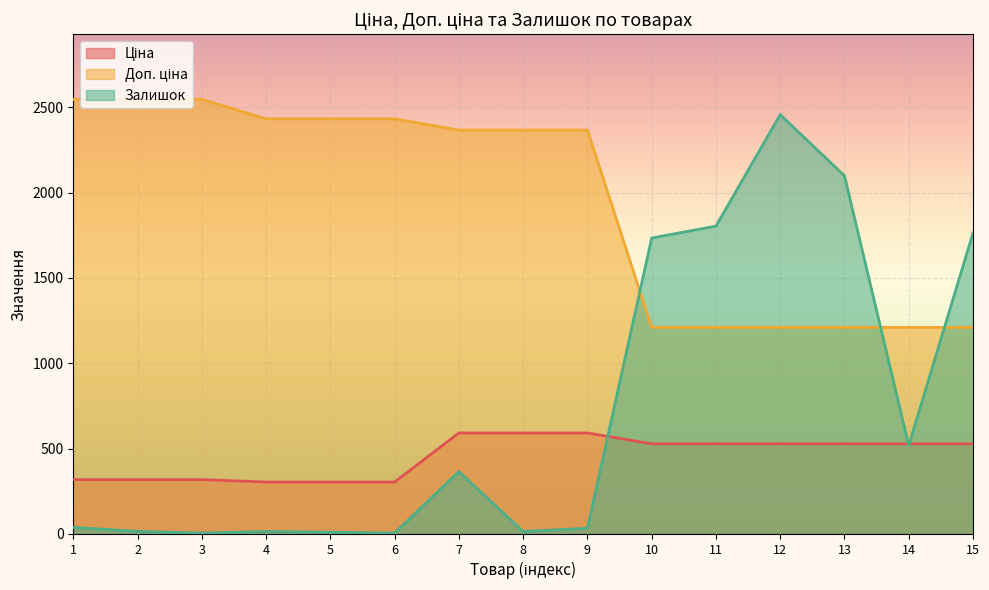

List the series in order of their overall mean, lowest first.

Ціна, Залишок, Доп. ціна